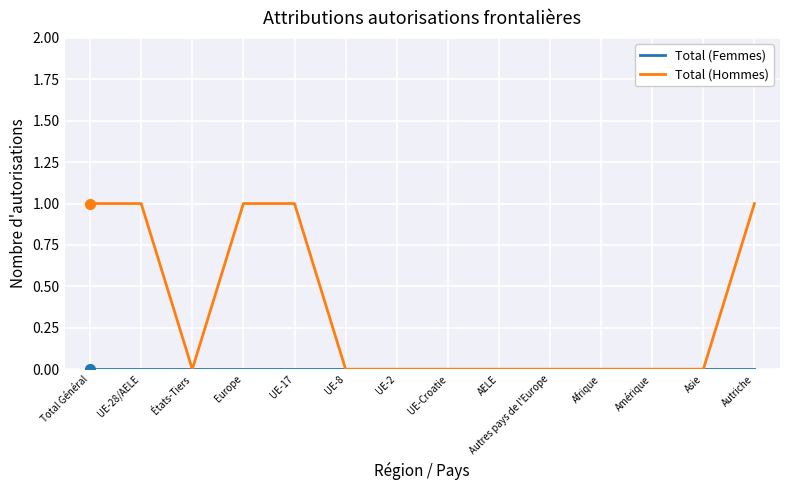

The value of Total (Hommes) at Total Général is 0. True or false?

False